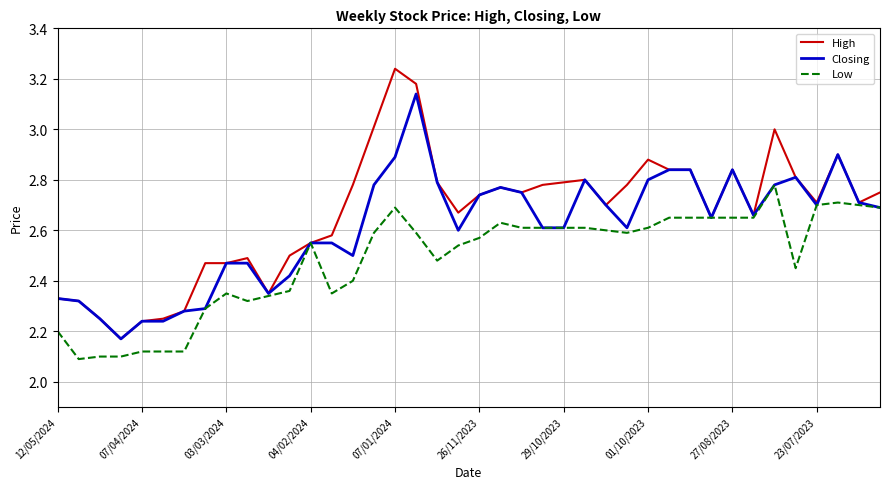

List the series in order of their overall mean, lowest first.

Low, Closing, High